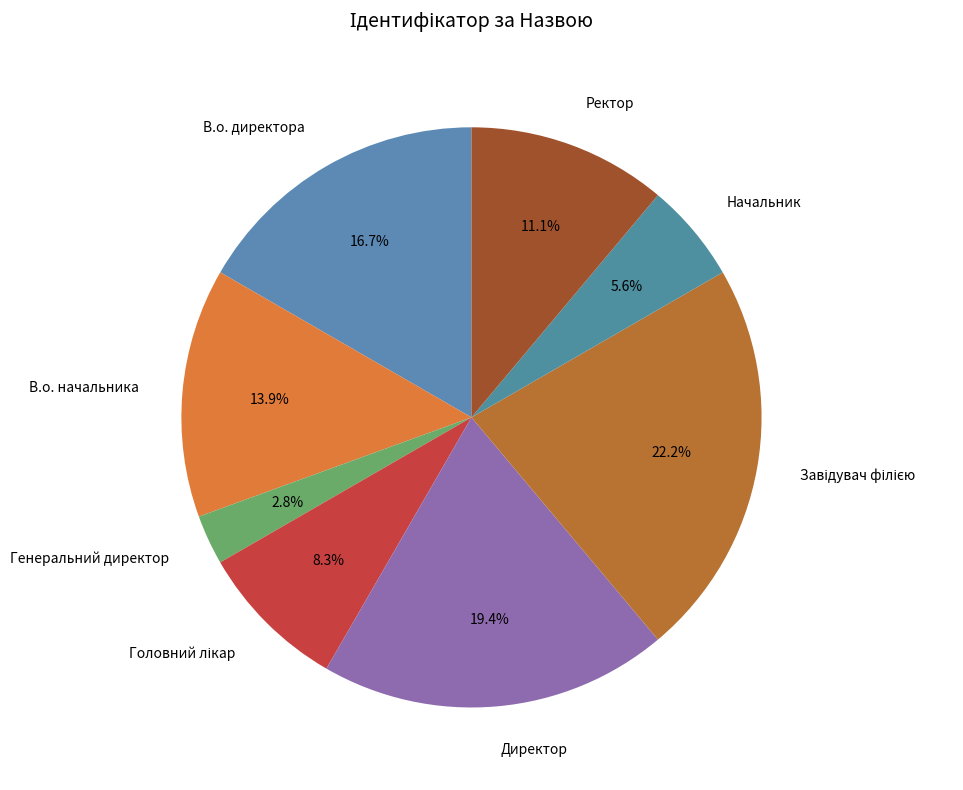

Approximately how many times larger is the value at В.о. начальника compared to Начальник?

2.5